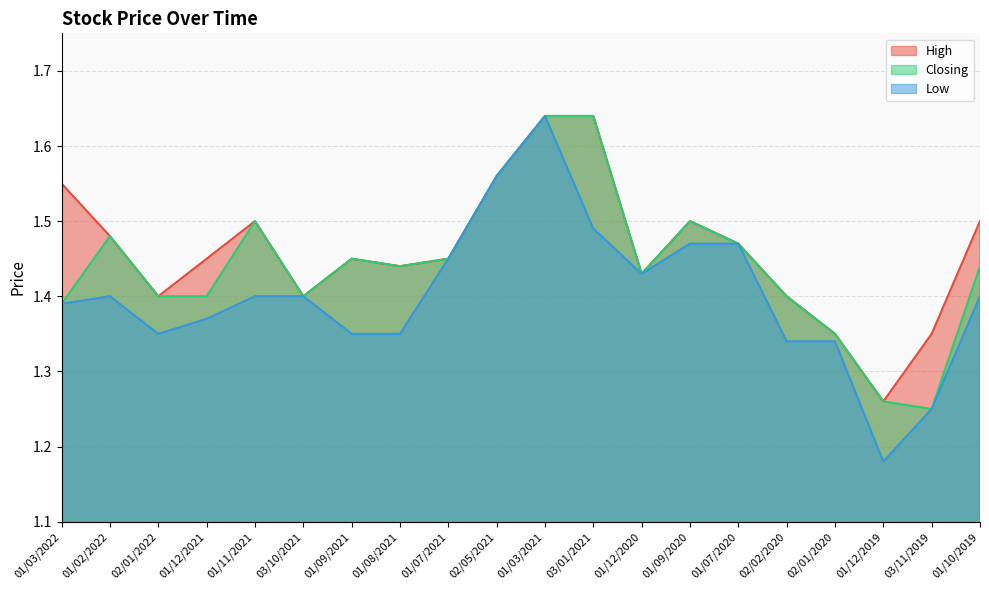

What is the label of the 19th point from the left?

03/11/2019